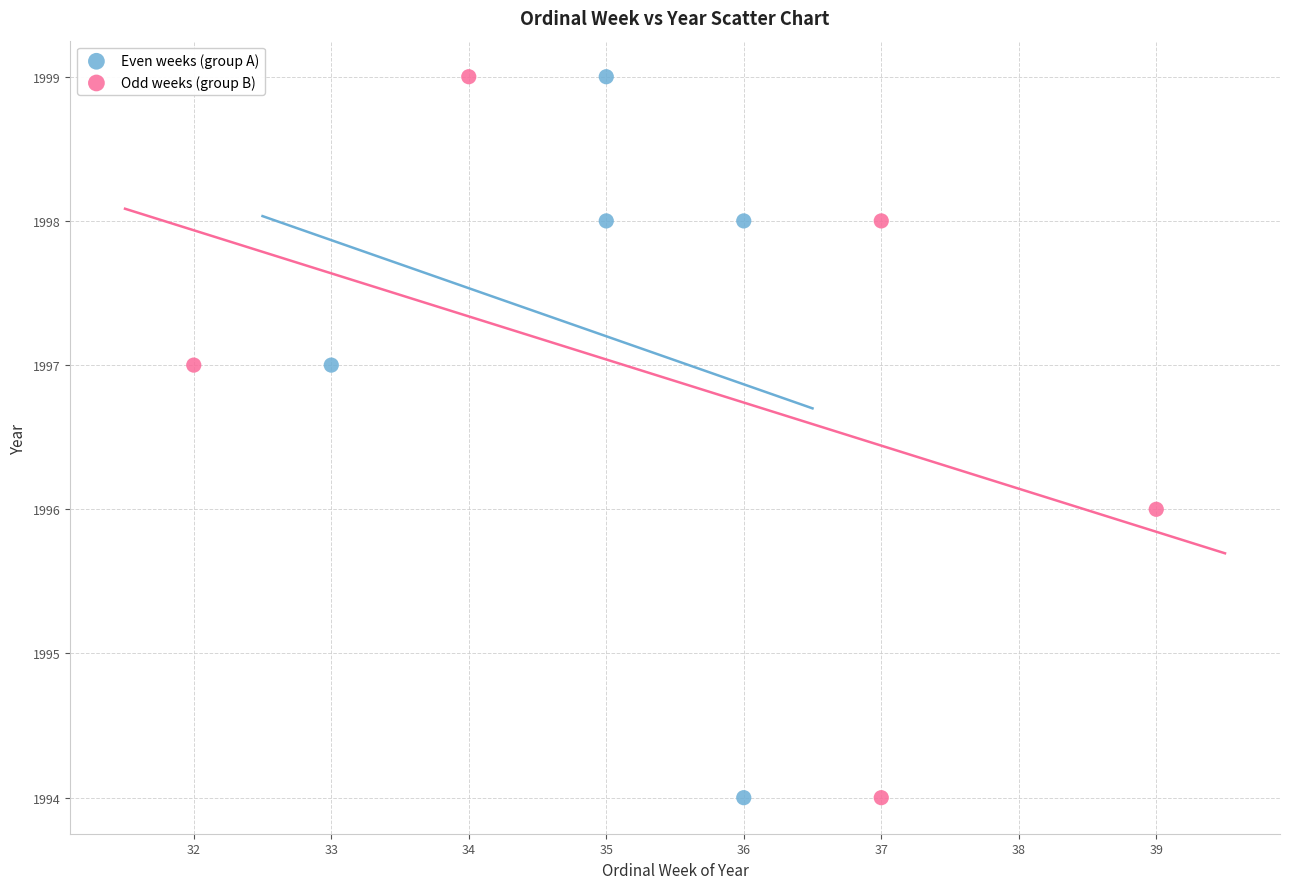

What are all the series names shown in the legend?

Even weeks (group A), Odd weeks (group B)